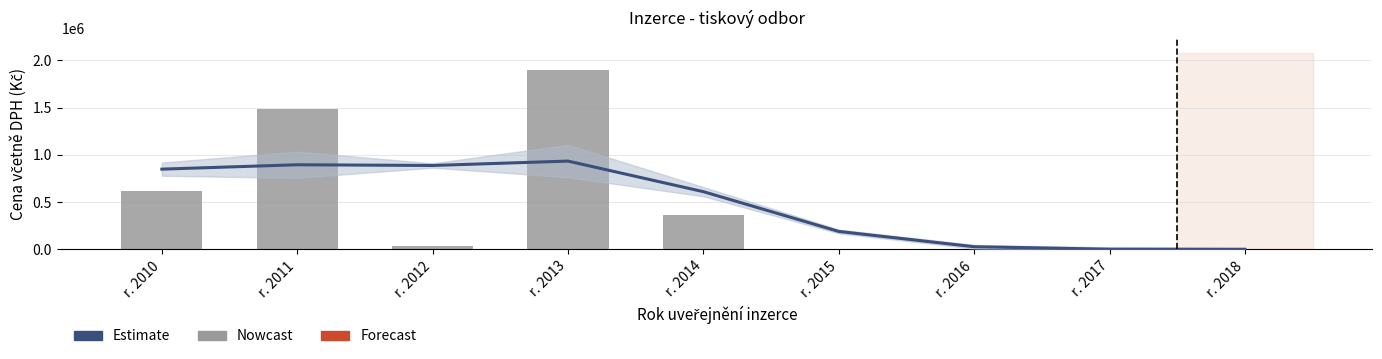

What is the sum of all Estimate values?

4396164.4